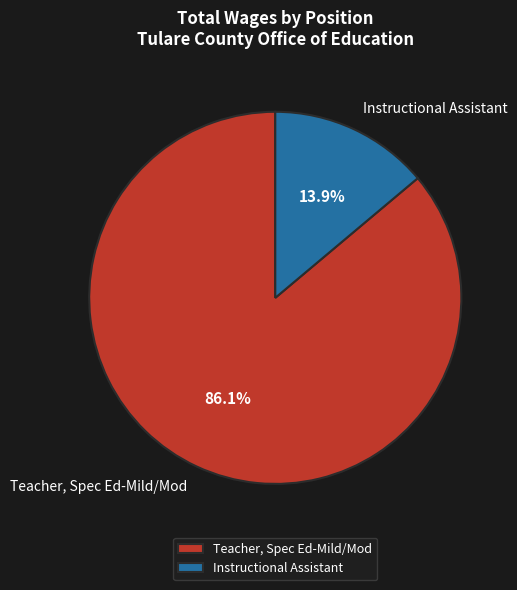

Which slice is the largest?

Teacher, Spec Ed-Mild/Mod